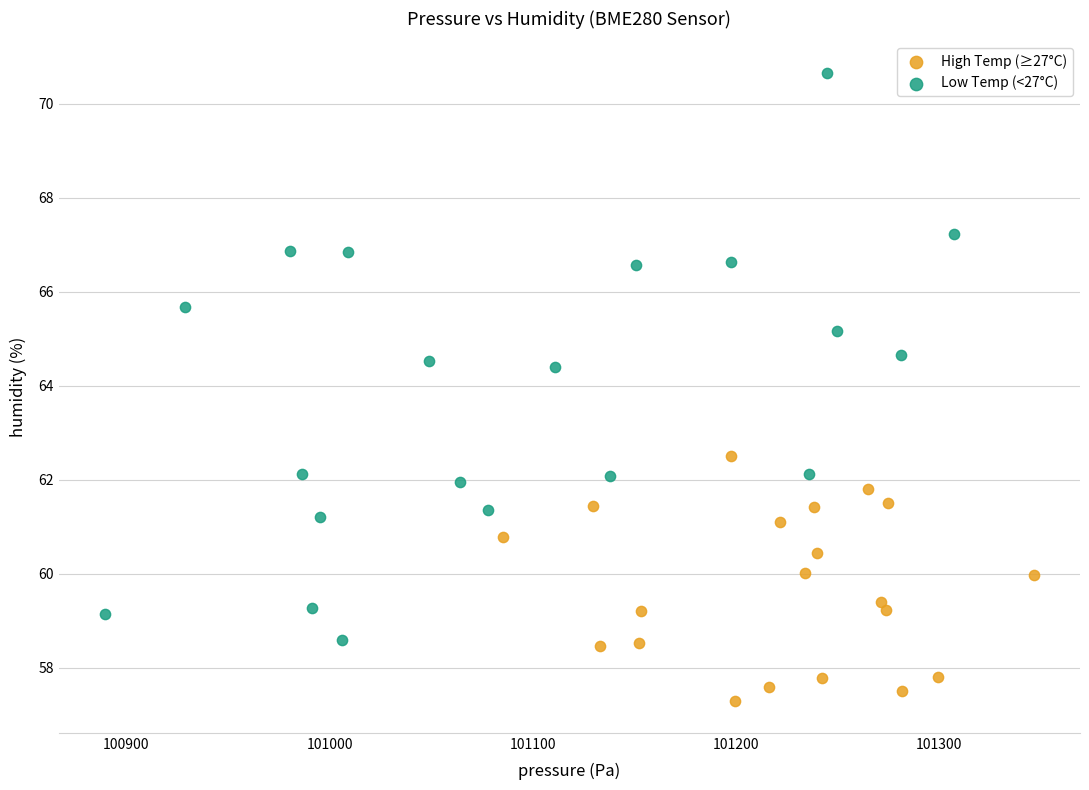

Which series reaches the minimum Y coordinate?

High Temp (≥27°C)